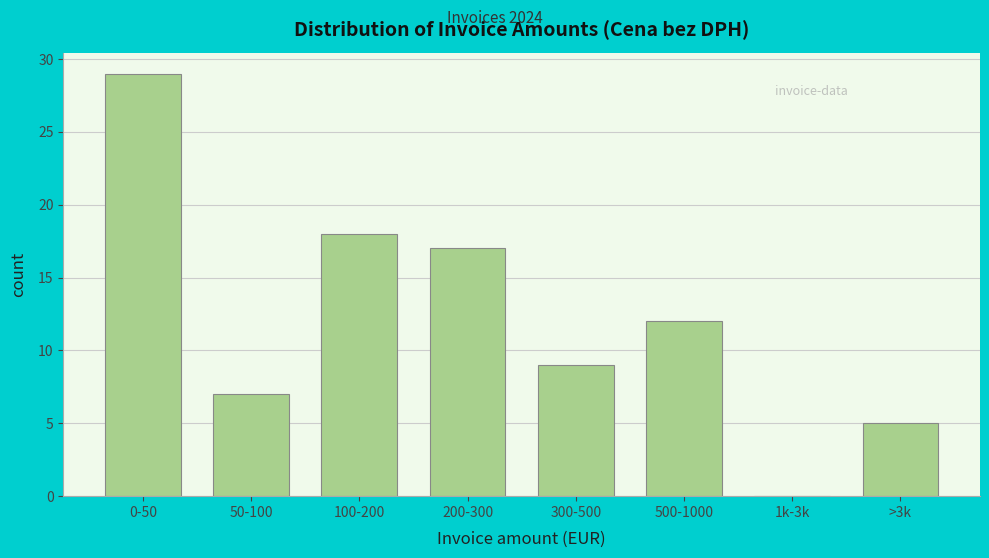

Reading left to right, what are all the values shown in this chart?

0-50=29	50-100=7	100-200=18	200-300=17	300-500=9	500-1000=12	1k-3k=0	>3k=5